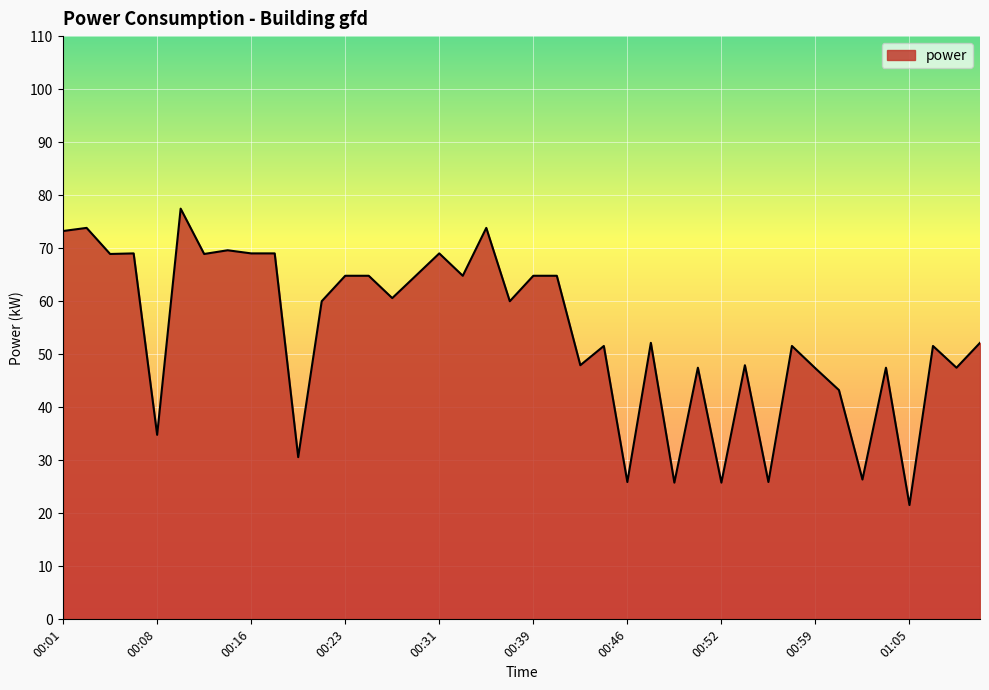

What is the smallest value displayed?

21.6